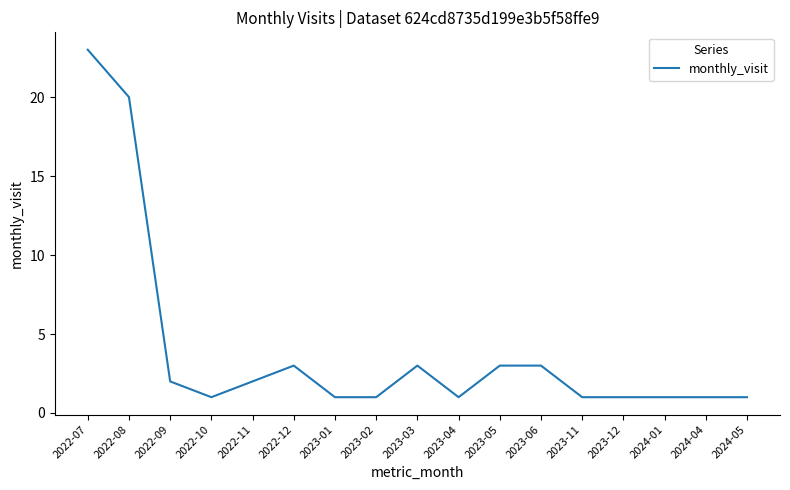

What is the average value?

4